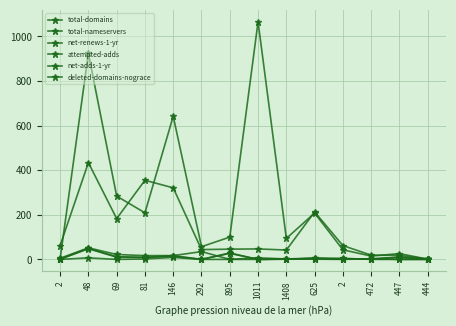

Does the chart have visible grid lines?

Yes